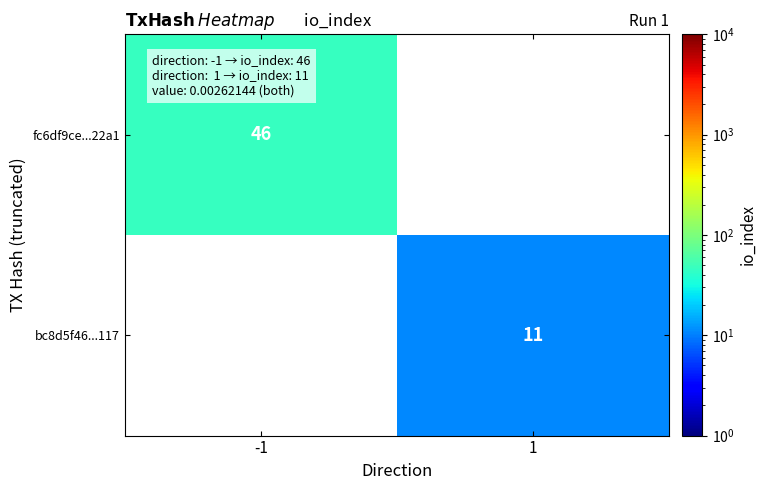

True or false: bc8d5f46...117 has a value of 15 at 1.

False